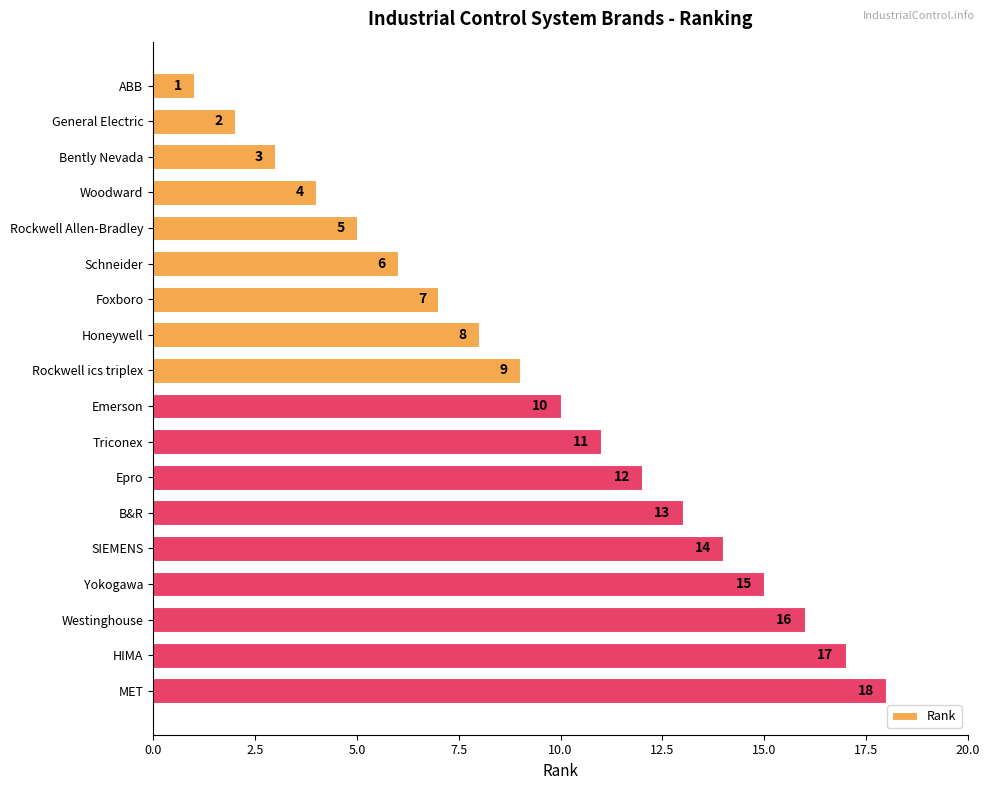

Rank the categories by value from lowest to highest.

ABB, General Electric, Bently Nevada, Woodward, Rockwell Allen-Bradley, Schneider, Foxboro, Honeywell, Rockwell ics triplex, Emerson, Triconex, Epro, B&R, SIEMENS, Yokogawa, Westinghouse, HIMA, MET